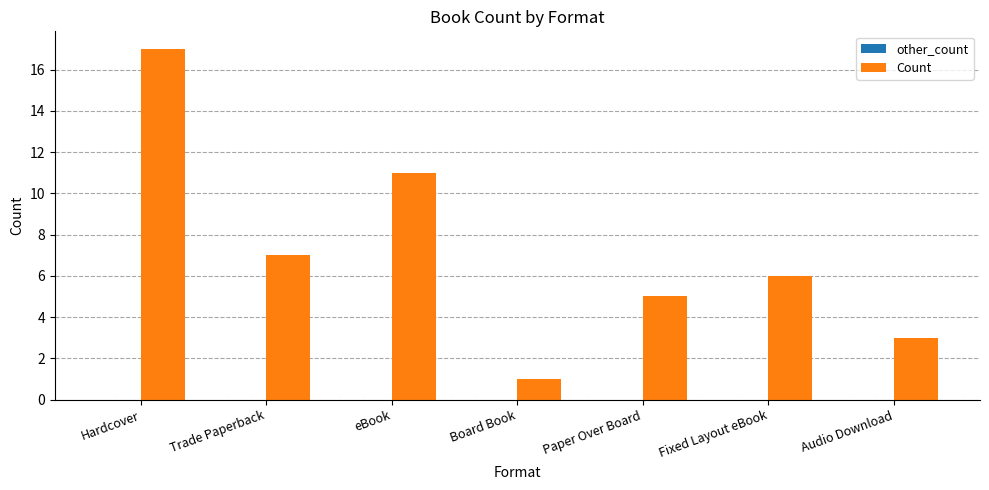

What is the sum of the values at Trade Paperback and Paper Over Board?

12